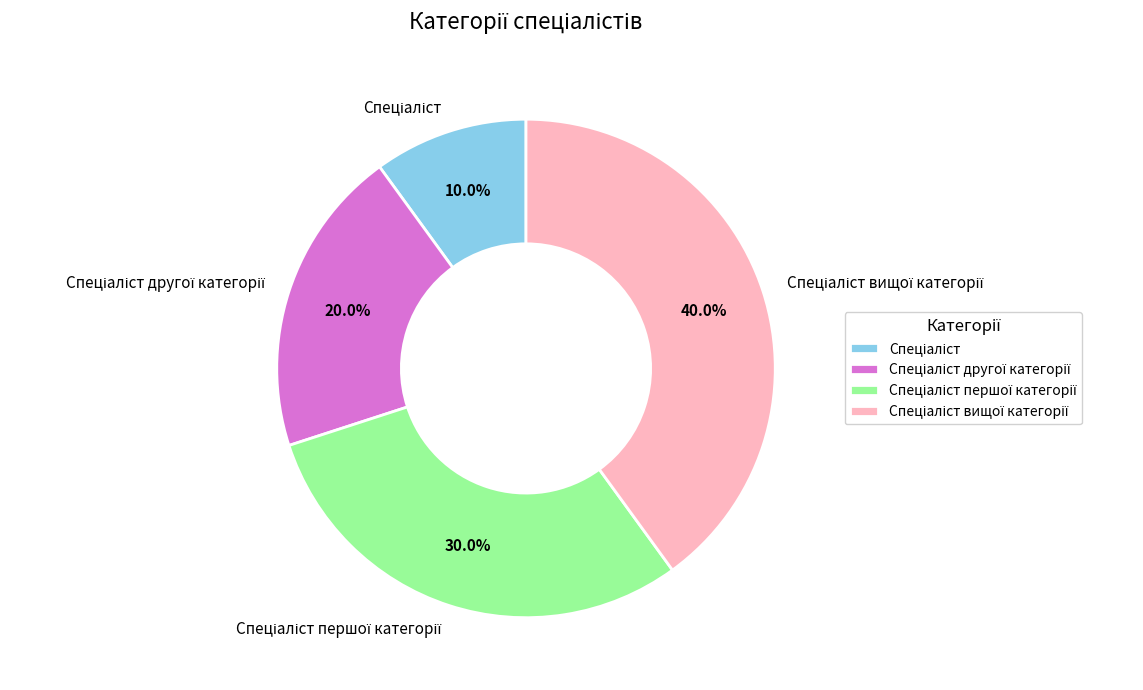

Is there any slice that represents more than half of the pie?

No